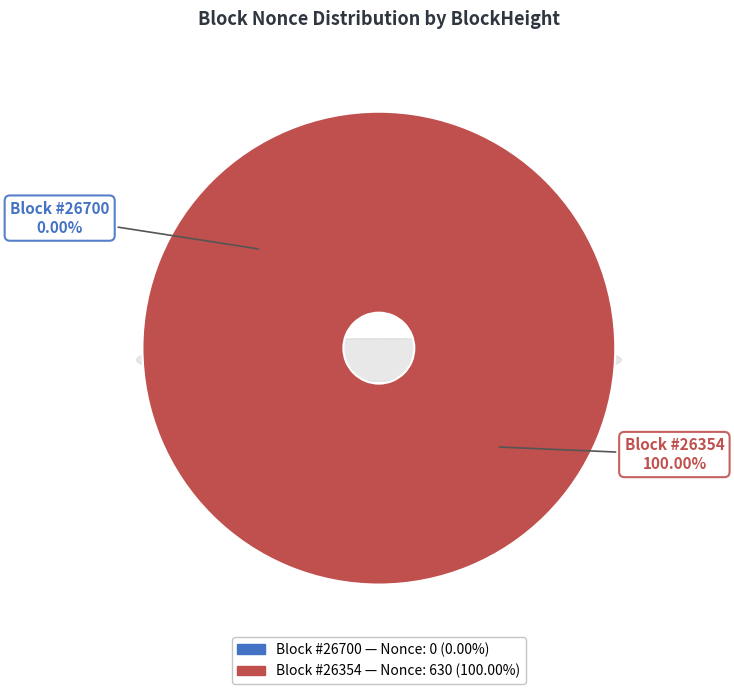

How many slices are in this pie chart?

2